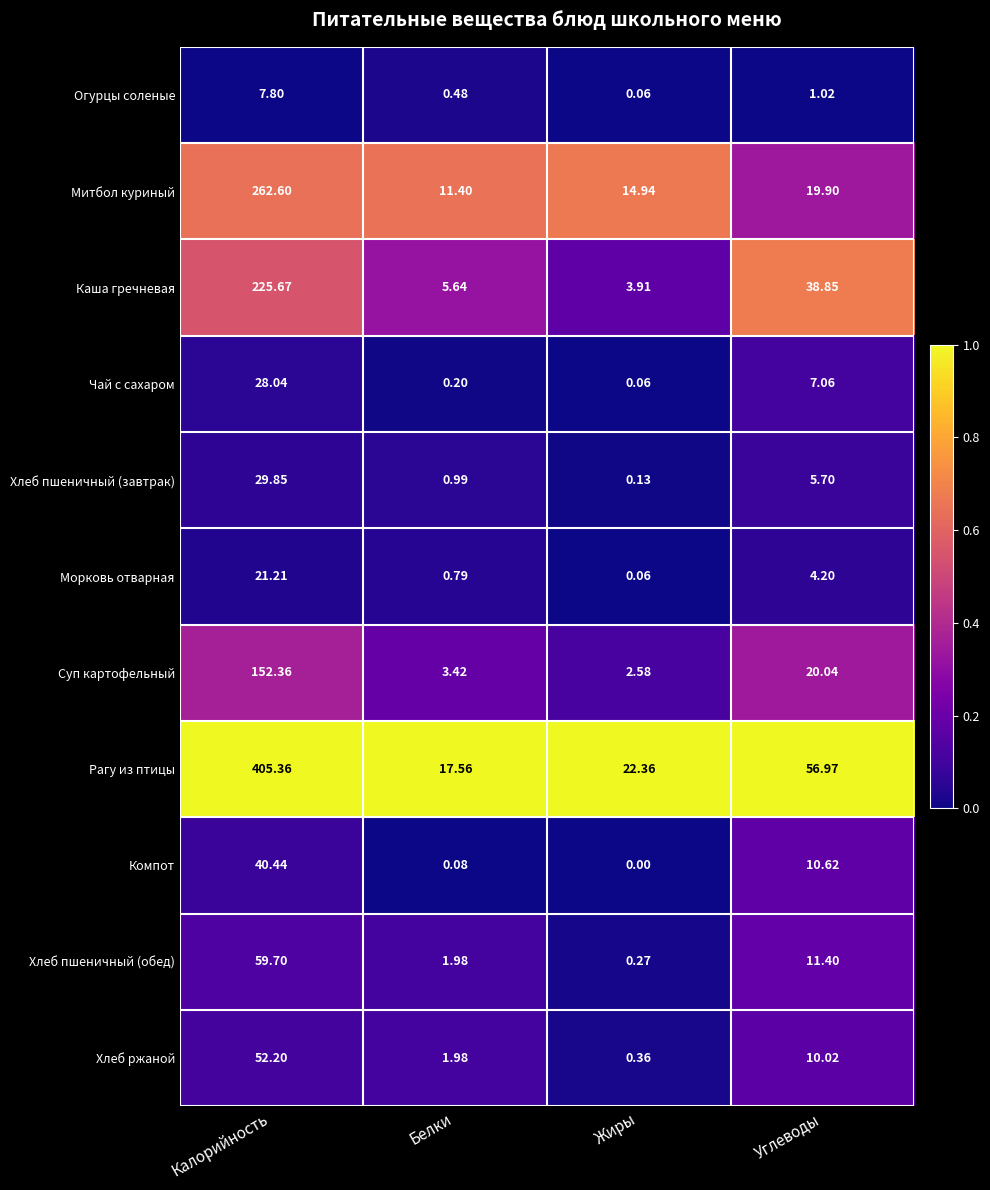

Between Калорийность and Углеводы, which series saw the biggest shift?

Рагу из птицы